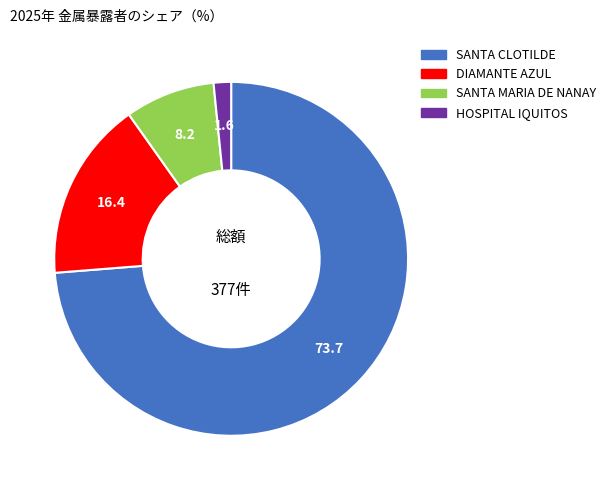

Is there any slice that represents more than half of the pie?

Yes